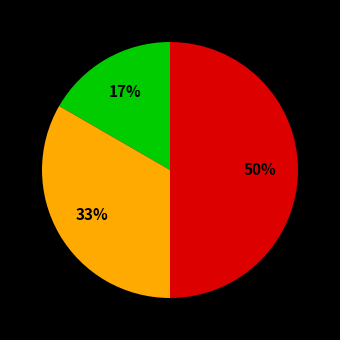

How many segments does this pie chart have?

3